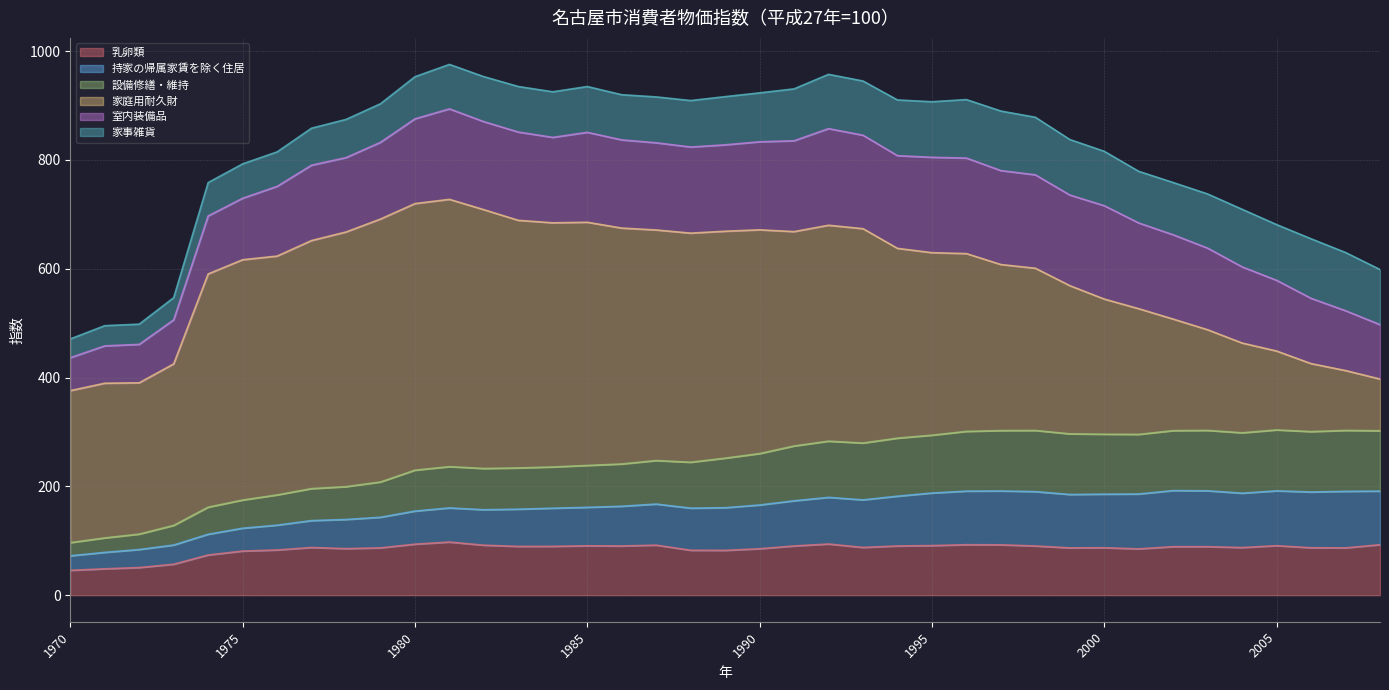

What is the minimum value for 乳卵類?

45.7